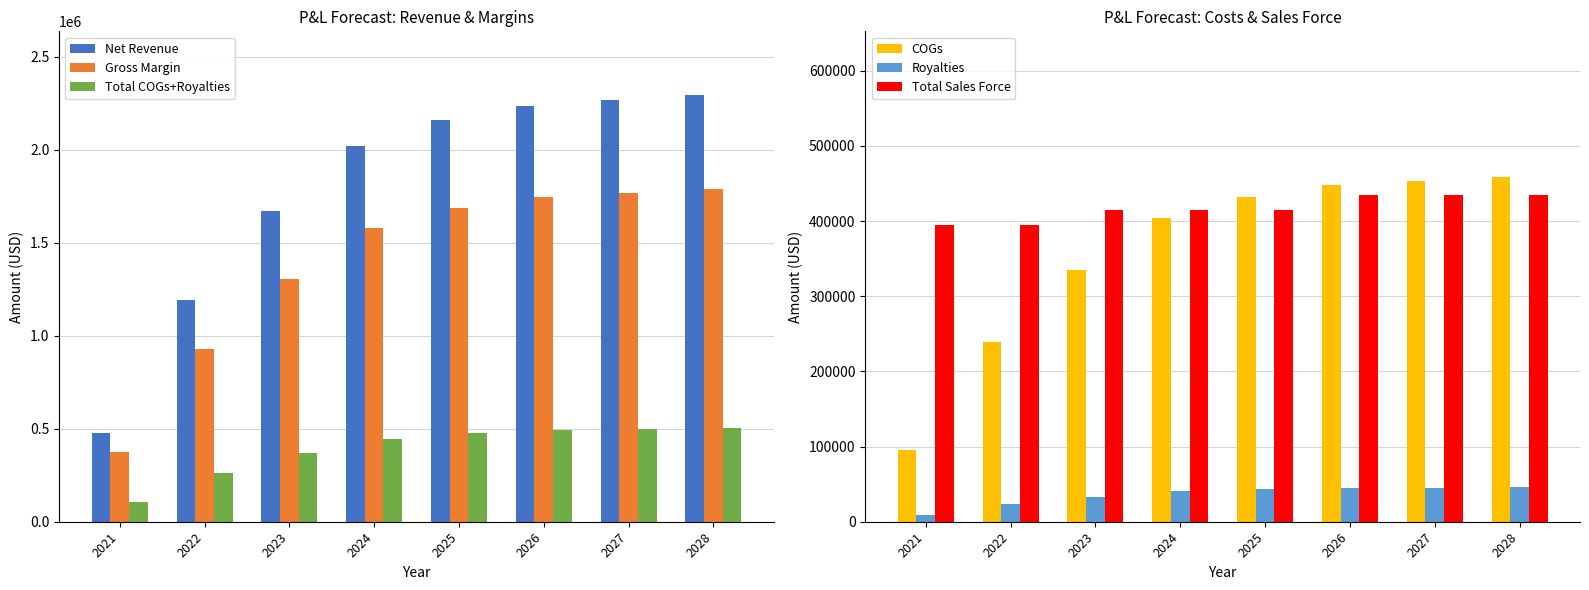

Is it true that Net Revenue equals 702369.2 at 2021?

False